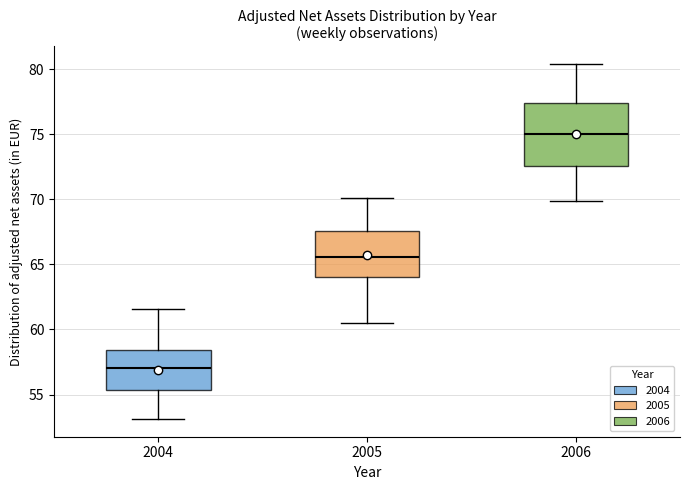

Which box is the tallest, from its lower edge to its upper edge?

2006